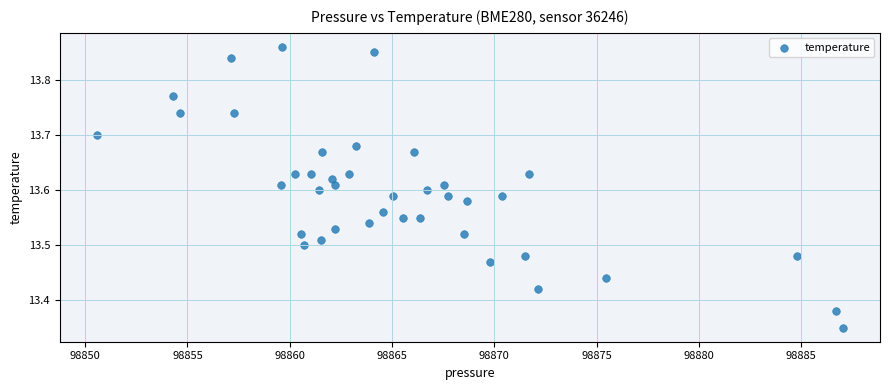

What is the range of Y values (max minus min)?

0.5